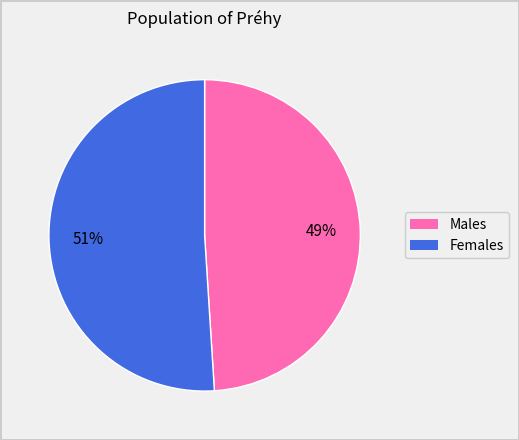

To the nearest percent, what portion does Males represent?

49%